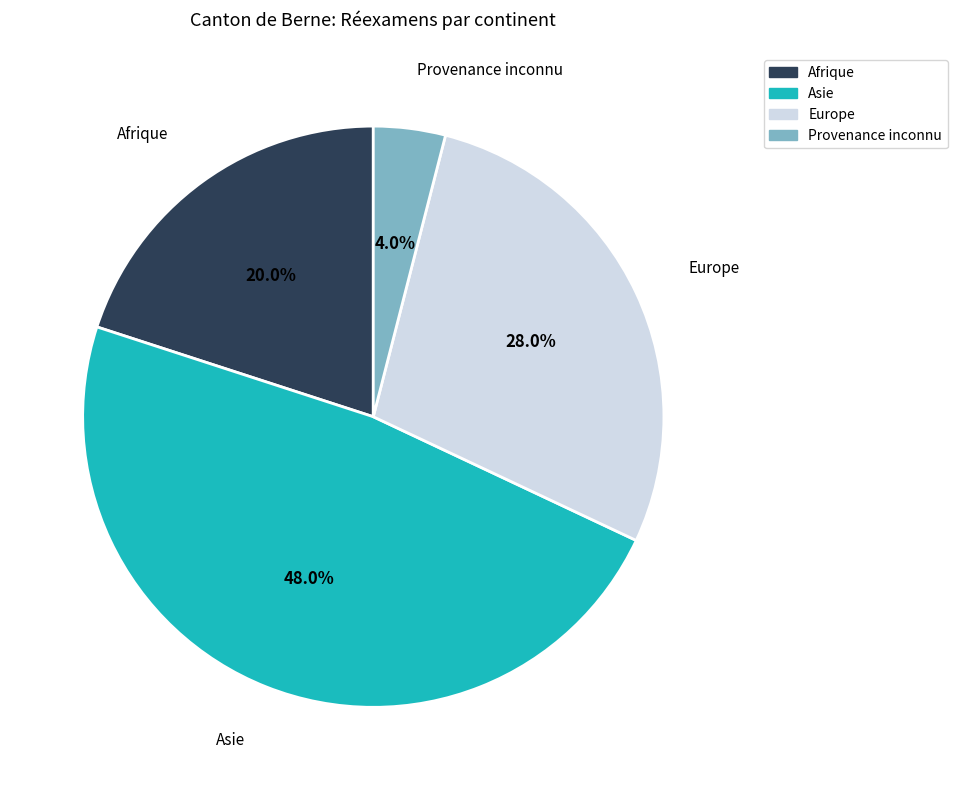

To the nearest percent, what portion does Provenance inconnu represent?

4%